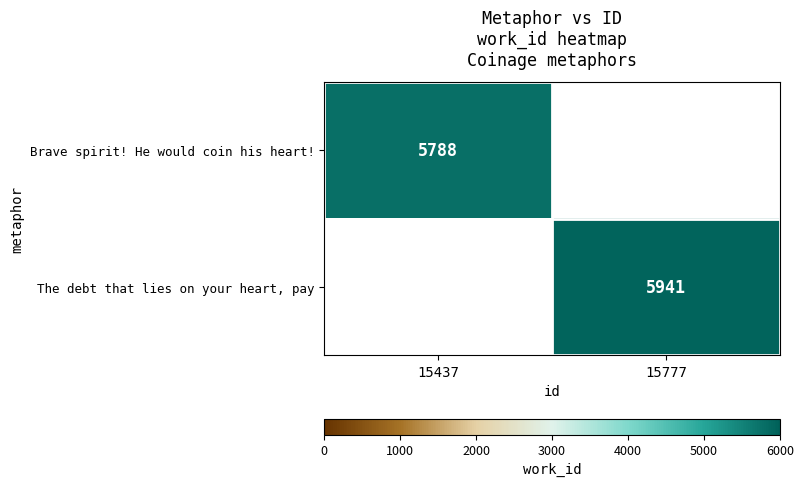

How many categories are shown in the chart?

2